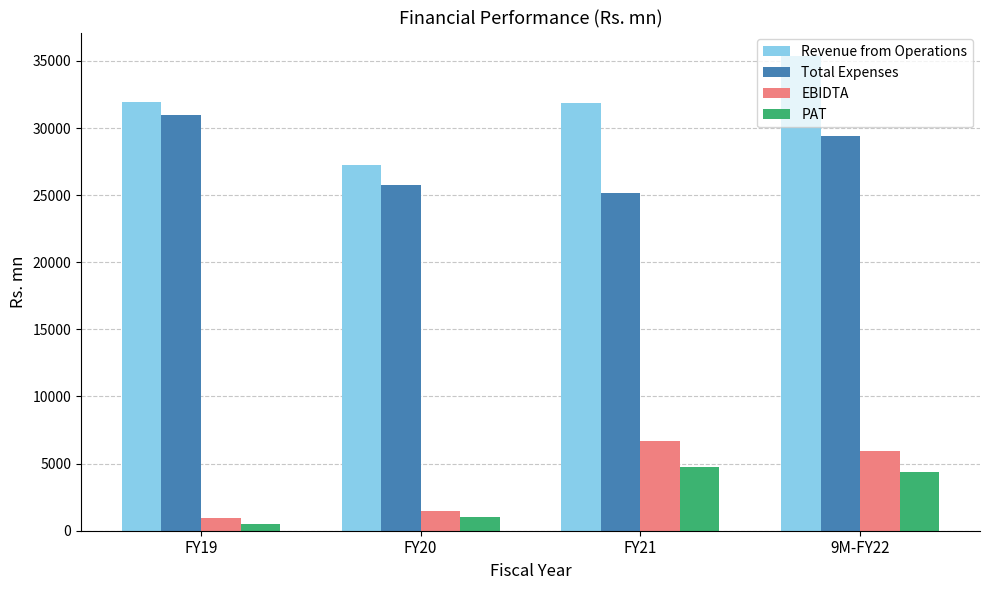

The value of Total Expenses at FY20 is 25757.5. True or false?

True